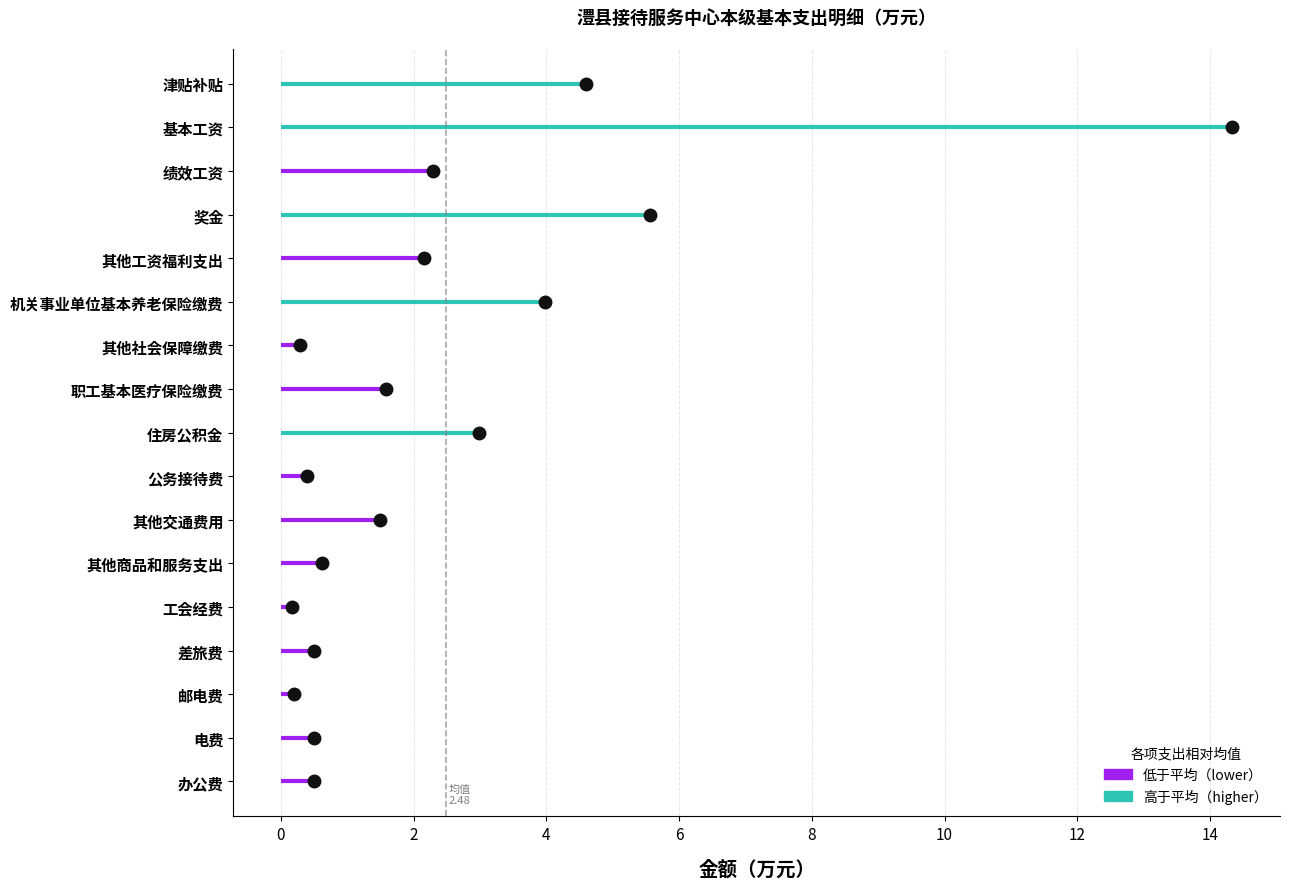

How many values in 公用经费 are above zero?

8